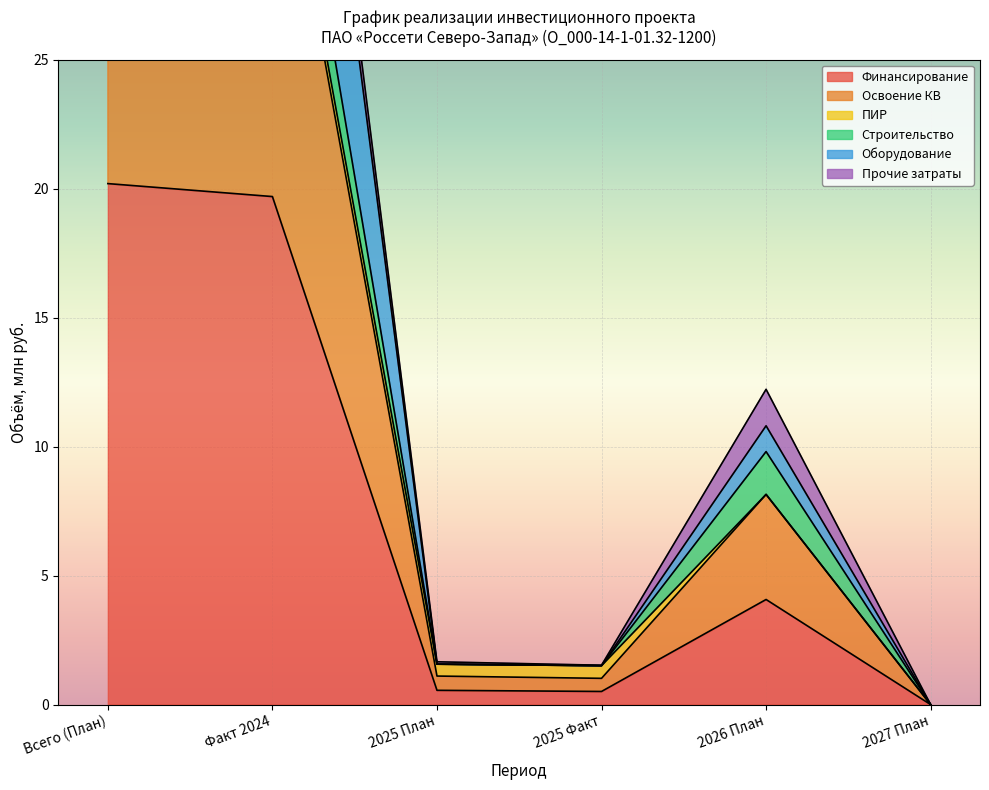

What is the maximum value for Финансирование?

20.2